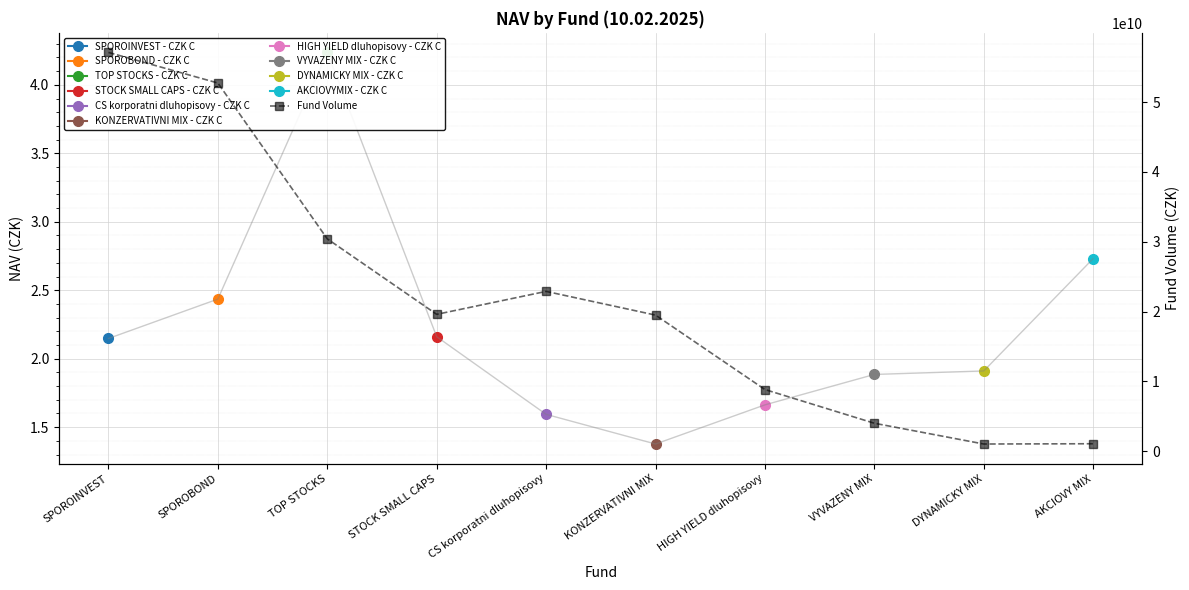

The value at KONZERVATIVNI MIX is 6612288949. True or false?

False